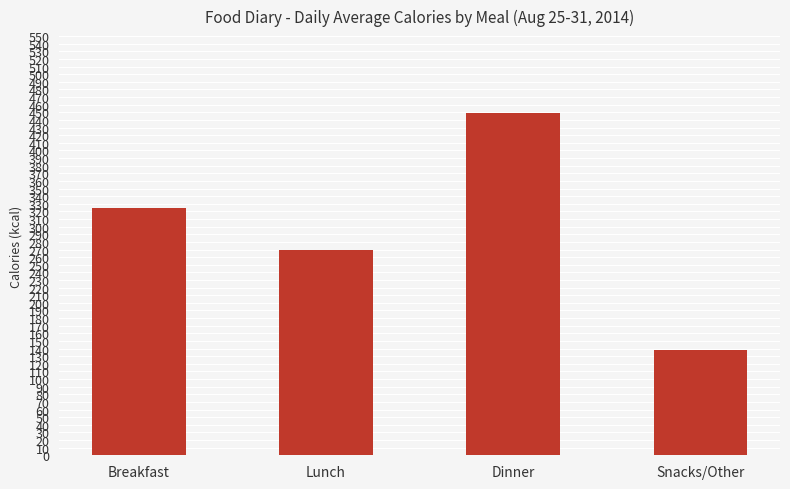

Reading left to right, transcribe all the data shown in this chart.

325	270	449	138